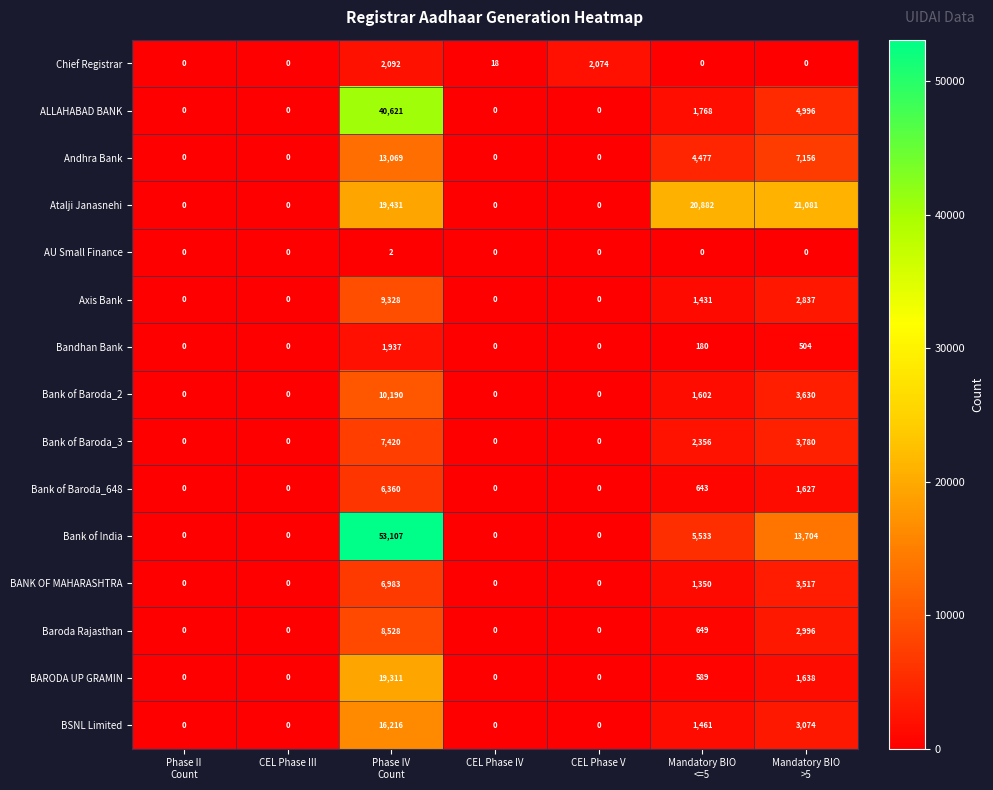

What is the difference between the highest and lowest values at CEL Phase IV?

18